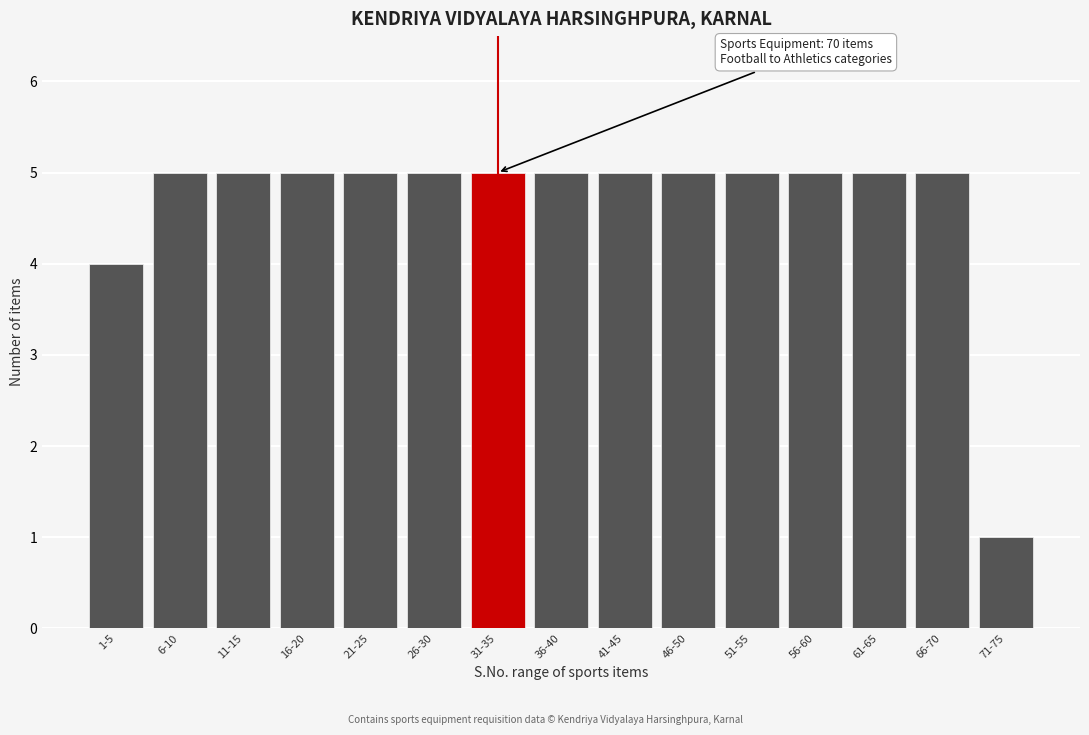

Reading left to right, list all the values displayed in this chart.

4	5	5	5	5	5	5	5	5	5	5	5	5	5	1